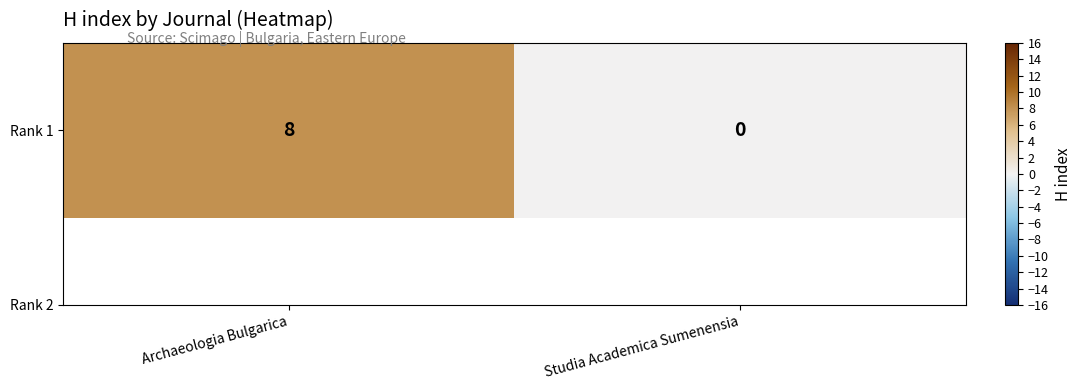

What is the difference between the values at Archaeologia Bulgarica and Studia Academica Sumenensia?

8